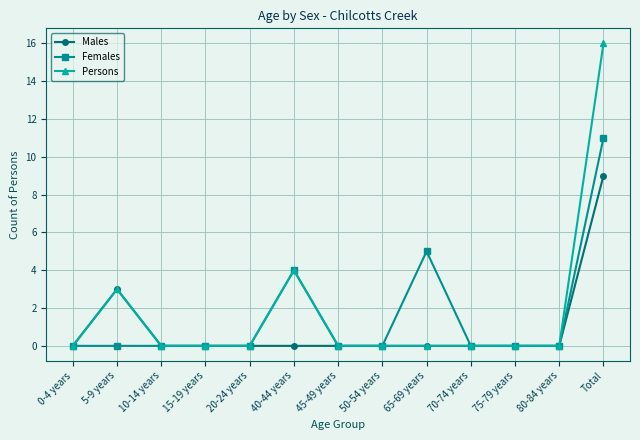

Does the chart display data point markers on the line(s)?

Yes